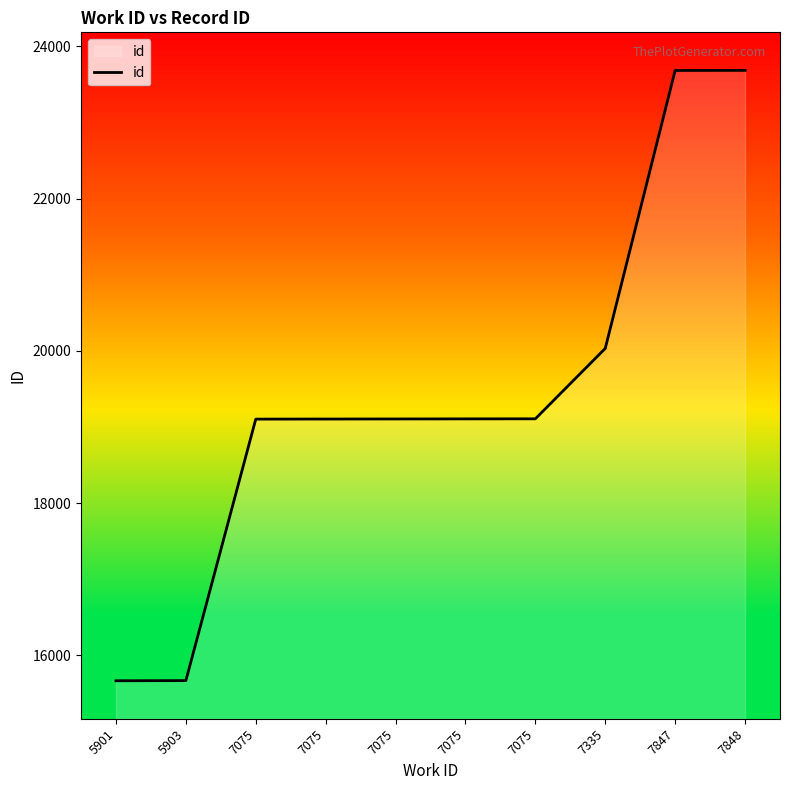

What is the average value?

19428